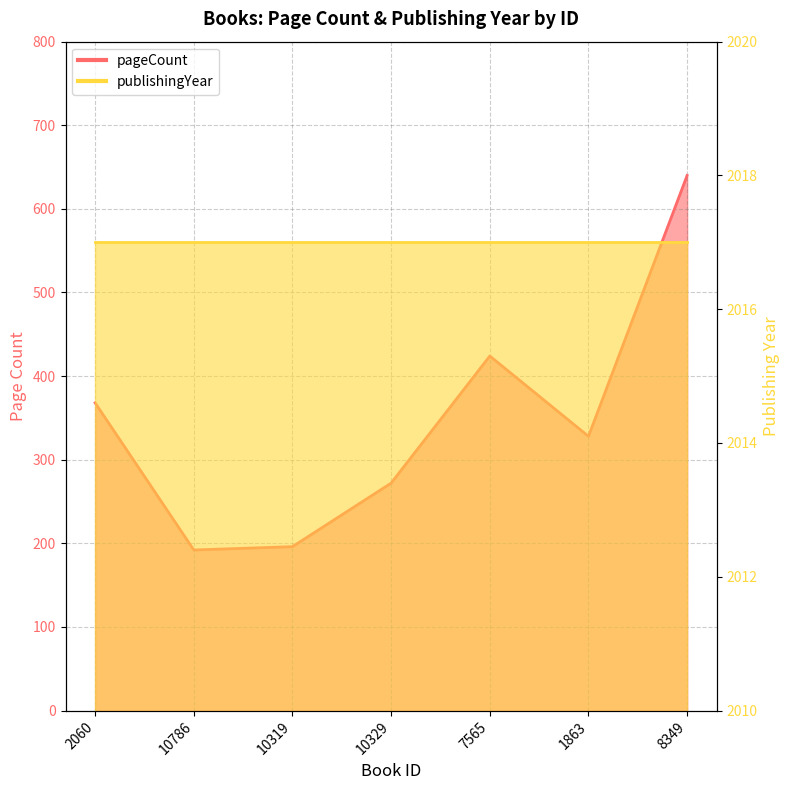

Reading right to left, list all the values displayed in this chart.

8349=640	1863=328	7565=424	10329=272	10319=196	10786=192	2060=368